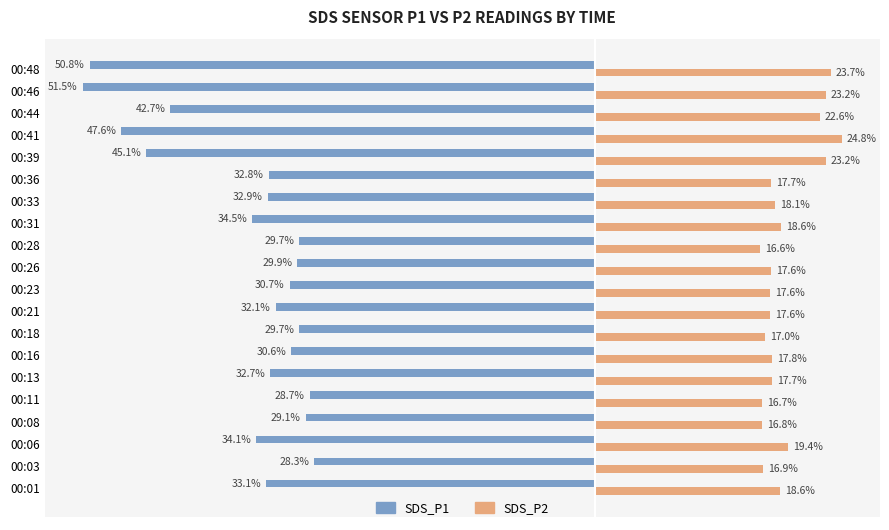

At which category is the sum across all series the highest?

00:03